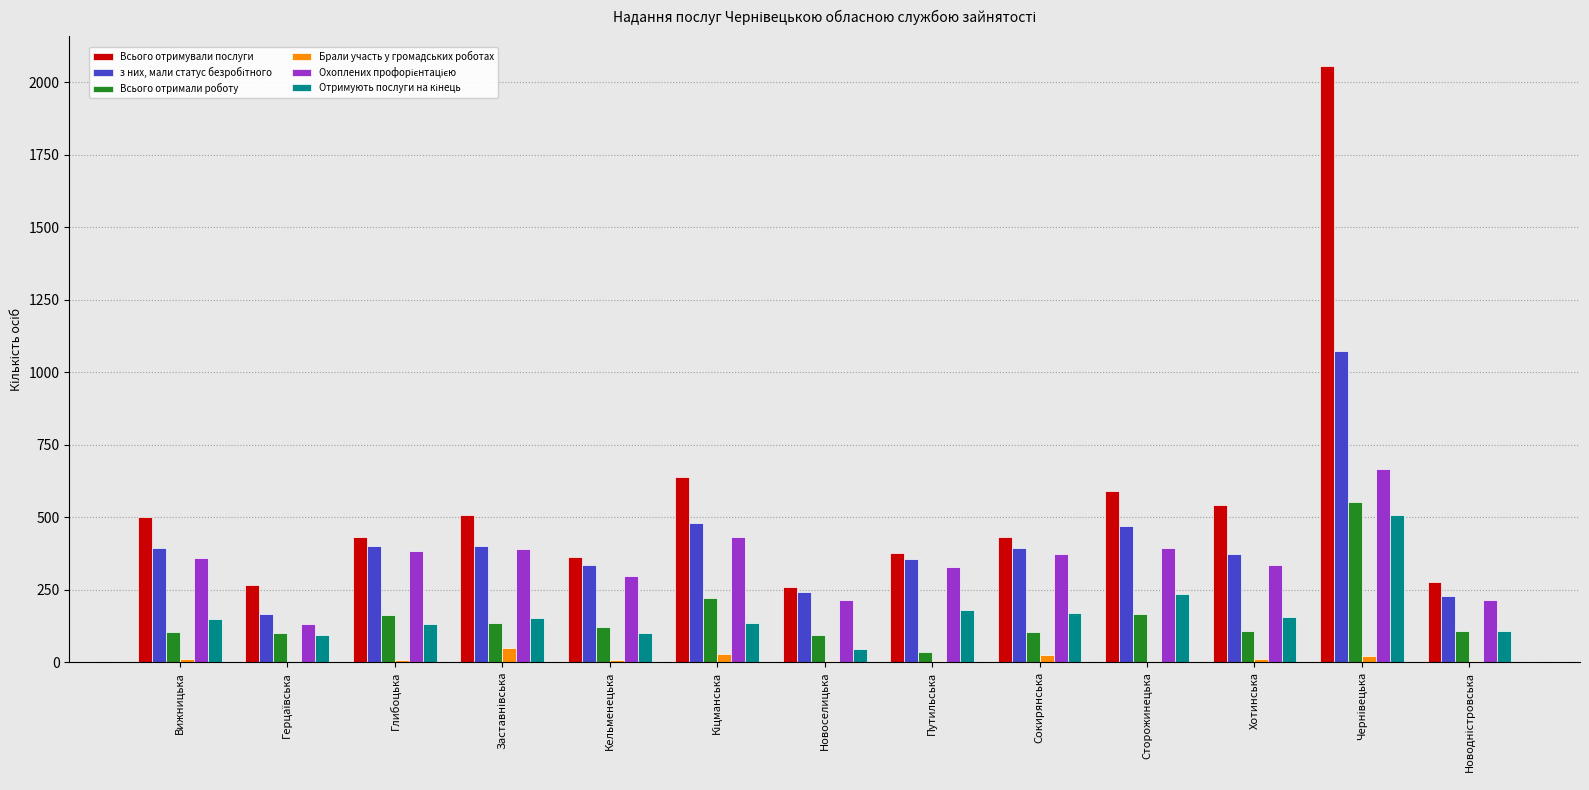

Between Новоселицька and Сторожинецька, which series saw the biggest shift?

Всього отримували послуги